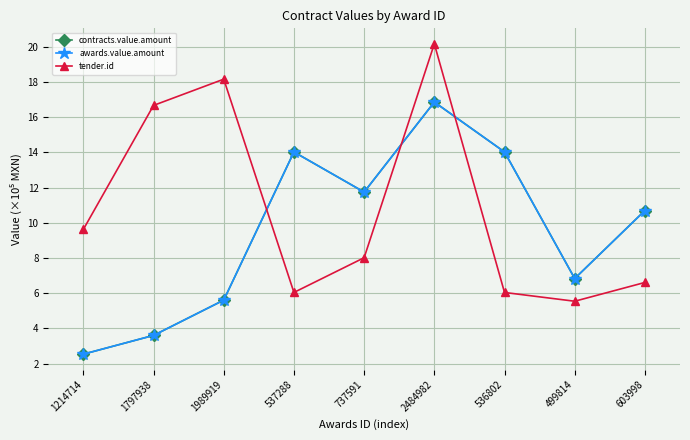

What is the smallest value displayed?

2.5